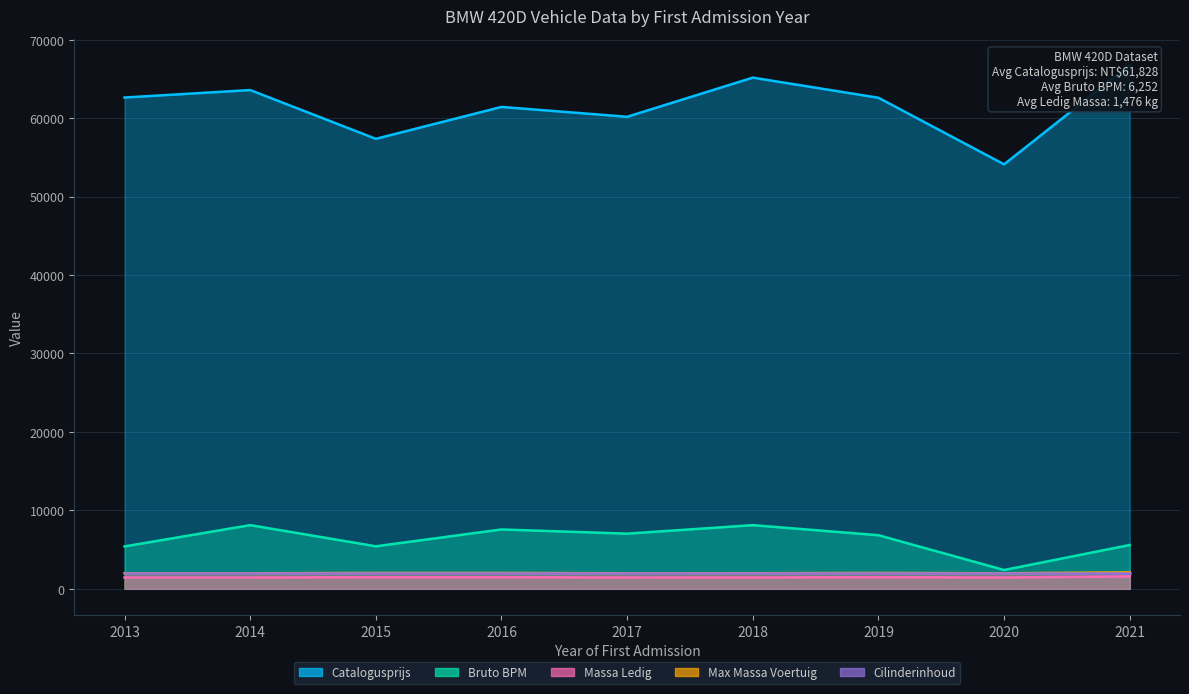

At which category does the chart reach its peak across all series?

2021